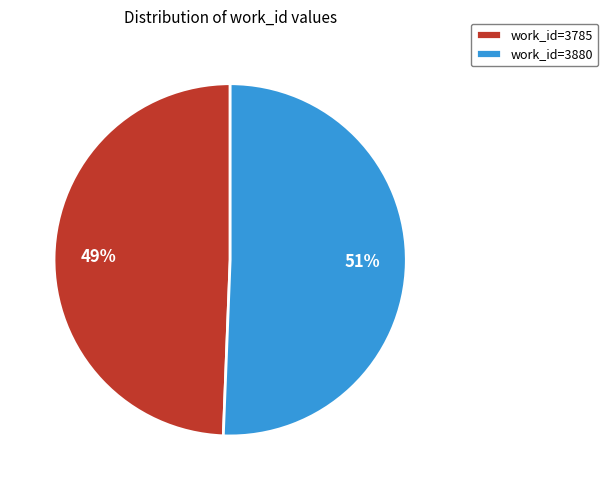

True or false: work_id=3785 accounts for 49% of the total.

True